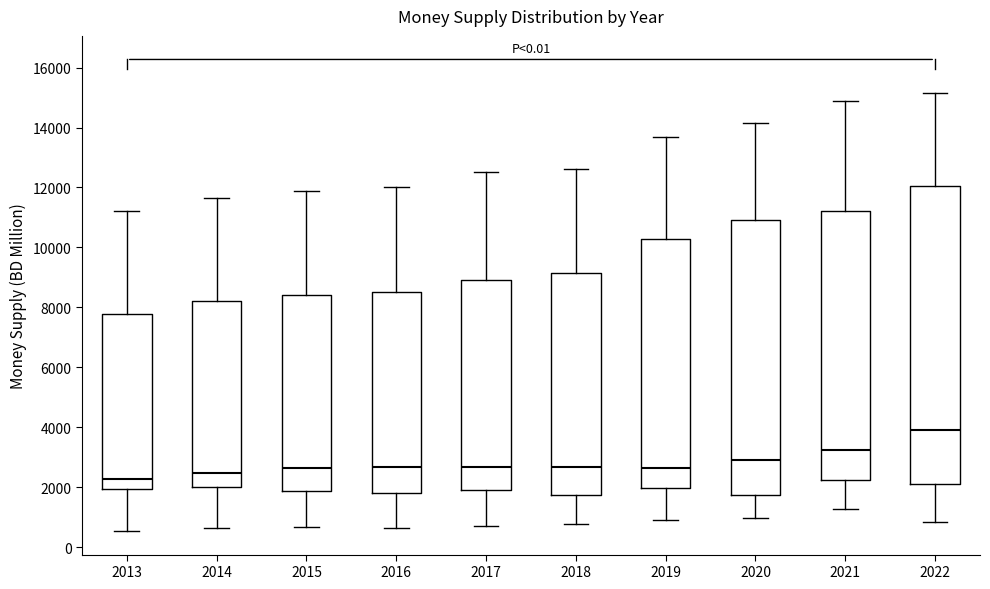

Reading left to right, read every box against the y-axis: the position of its median line, the range the box covers, and the ends of its whiskers. The values are not printed on the chart, so give them approximately, as read against the axis.

2013: median 2200, box 2000 to 7800, whiskers 600 to 11200
2014: median 2400, box 2000 to 8200, whiskers 600 to 11600
2015: median 2600, box 1800 to 8400, whiskers 600 to 11800
2016: median 2600, box 1800 to 8600, whiskers 600 to 12000
2017: median 2600, box 2000 to 9000, whiskers 600 to 12600
2018: median 2600, box 1800 to 9200, whiskers 800 to 12600
2019: median 2600, box 2000 to 10200, whiskers 800 to 13600
2020: median 3000, box 1800 to 10800, whiskers 1000 to 14200
2021: median 3200, box 2200 to 11200, whiskers 1200 to 14800
2022: median 4000, box 2200 to 12000, whiskers 800 to 15200